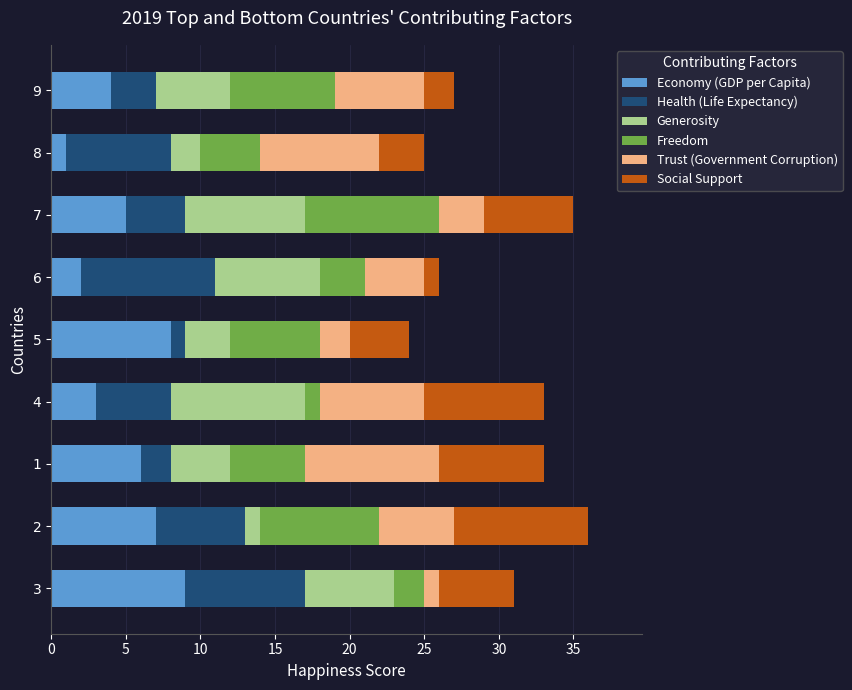

At which label does Economy (GDP per Capita) reach its minimum?

8